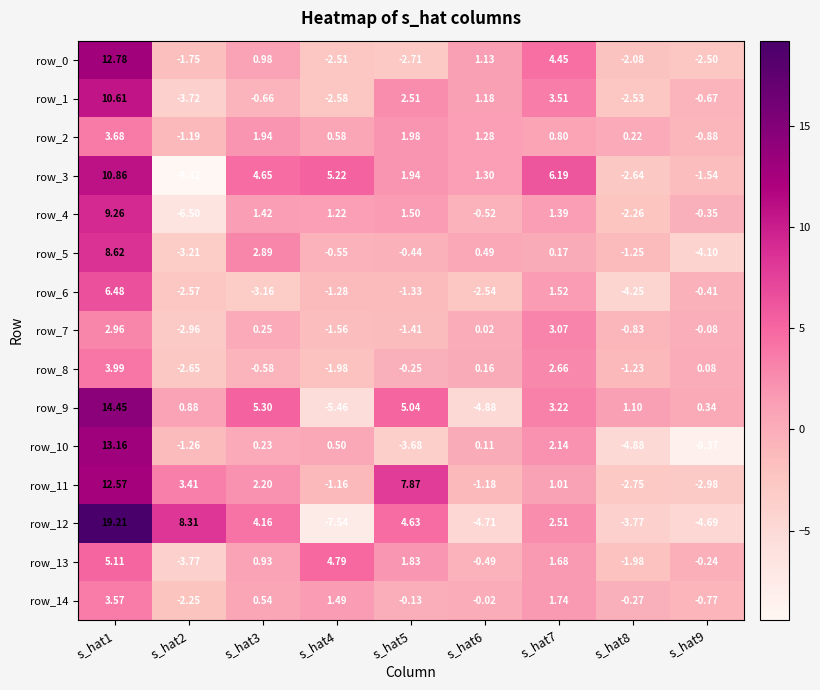

How many series are shown in this chart?

15